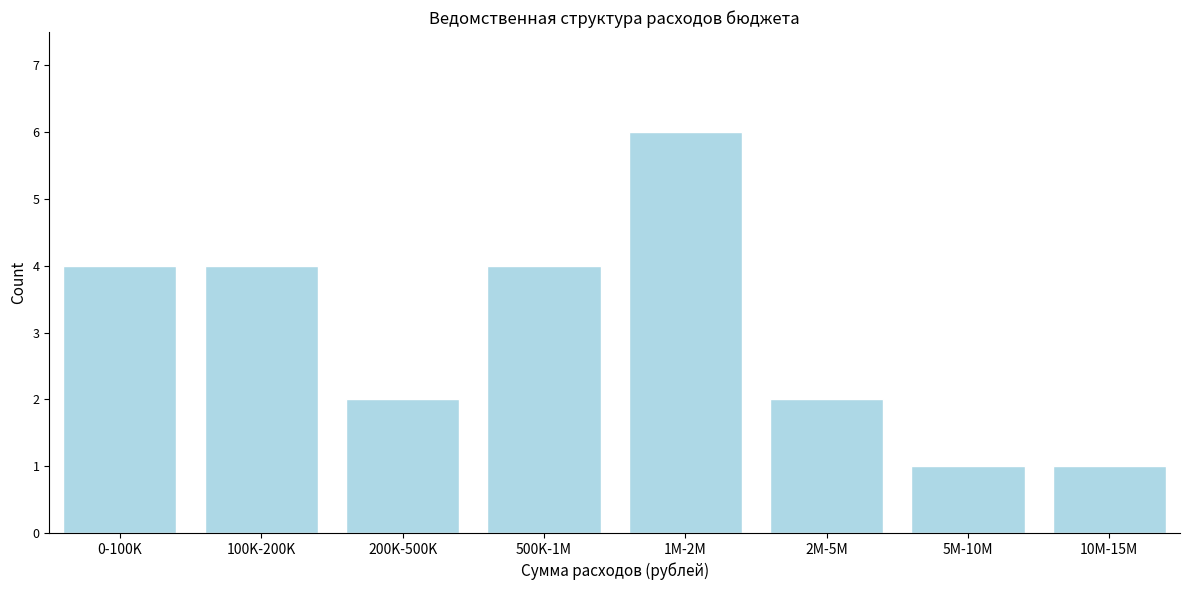

Reading left to right, extract all data points from this chart.

0-100K=4	100K-200K=4	200K-500K=2	500K-1M=4	1M-2M=6	2M-5M=2	5M-10M=1	10M-15M=1